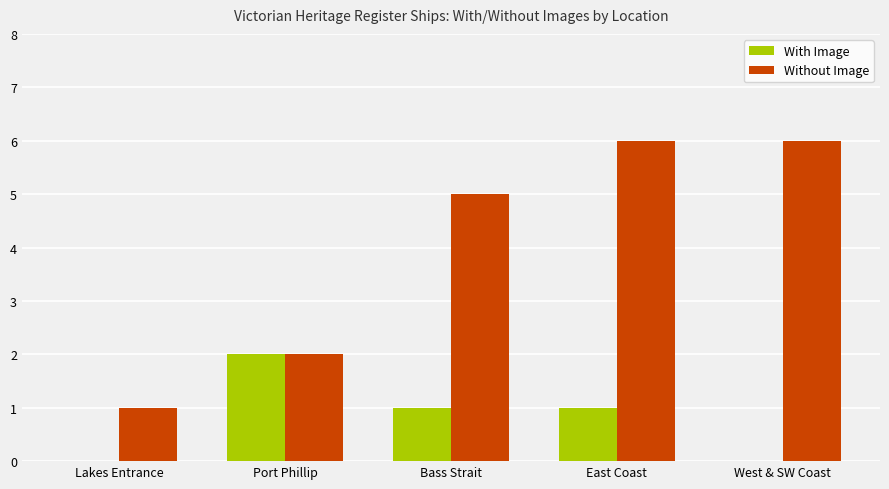

Read the With Image value at Bass Strait.

1